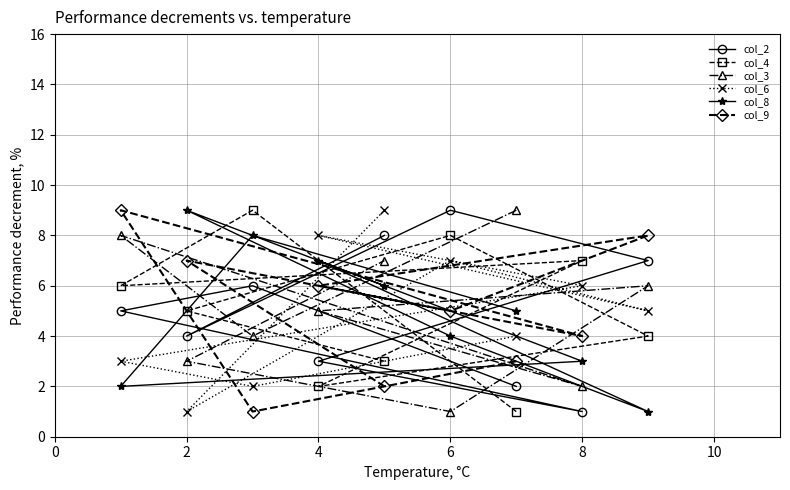

What is the maximum value shown in the chart?

9